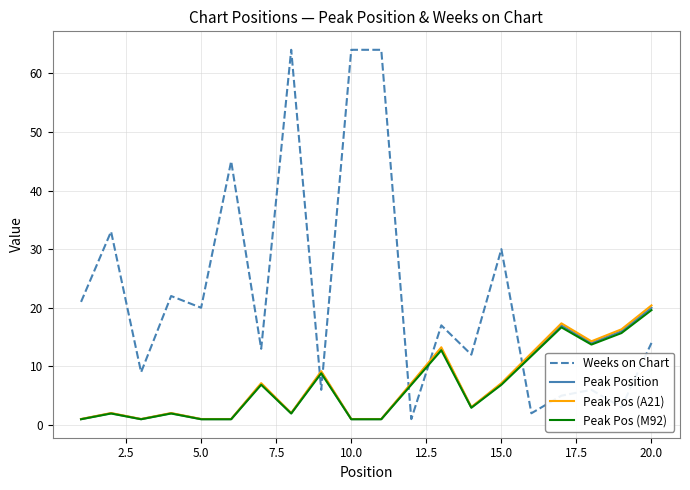

How many intersections are there between Peak Pos (M92) and Weeks on Chart?

5